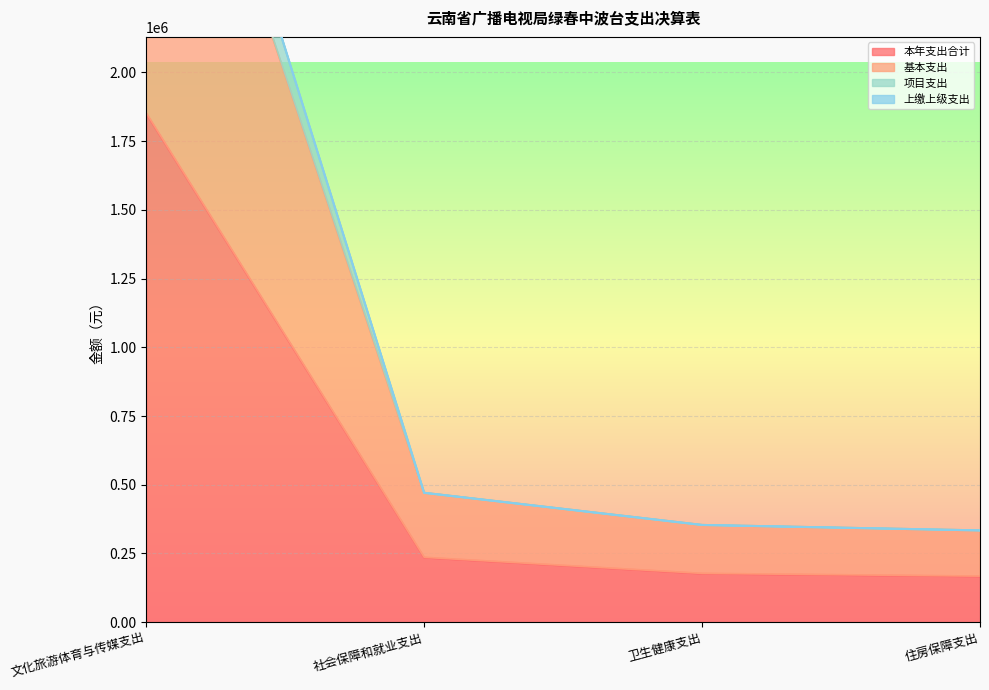

True or false: 本年支出合计 has more than 2 points higher than both neighbors.

False